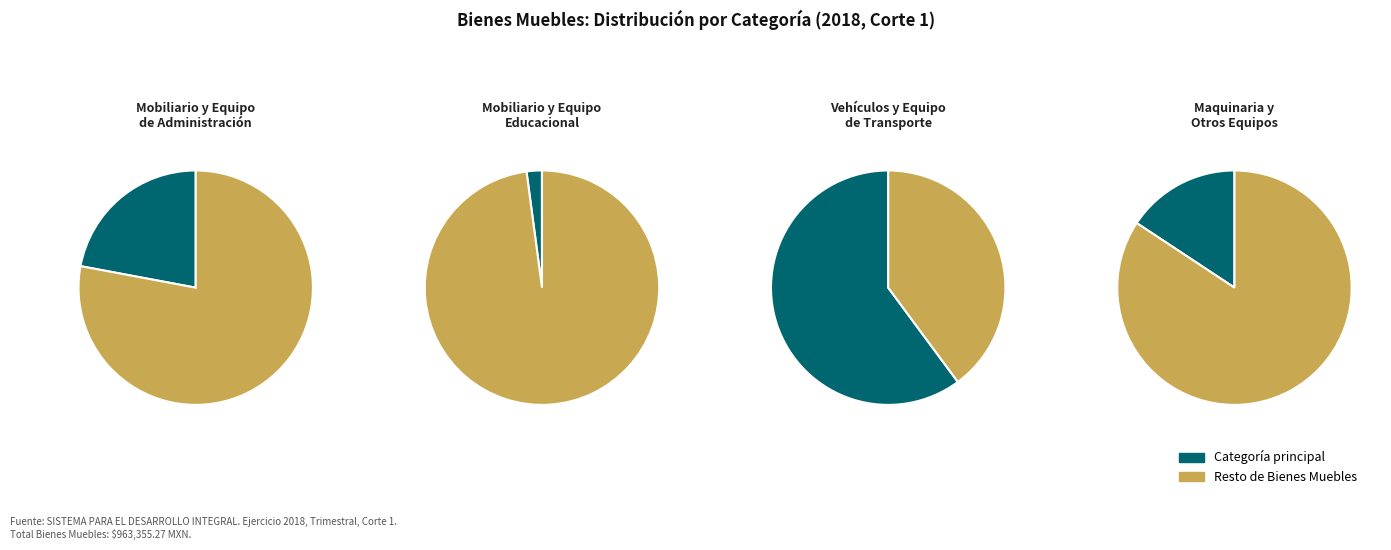

To the nearest percent, what is the average slice percentage?

25%